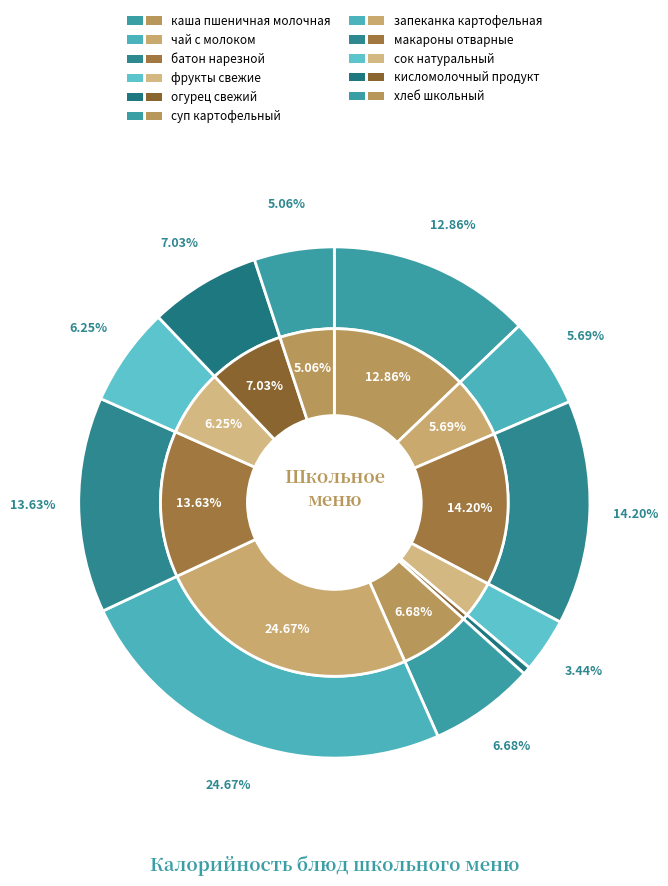

How much of the chart is everything except каша пшеничная молочная?

87.1%